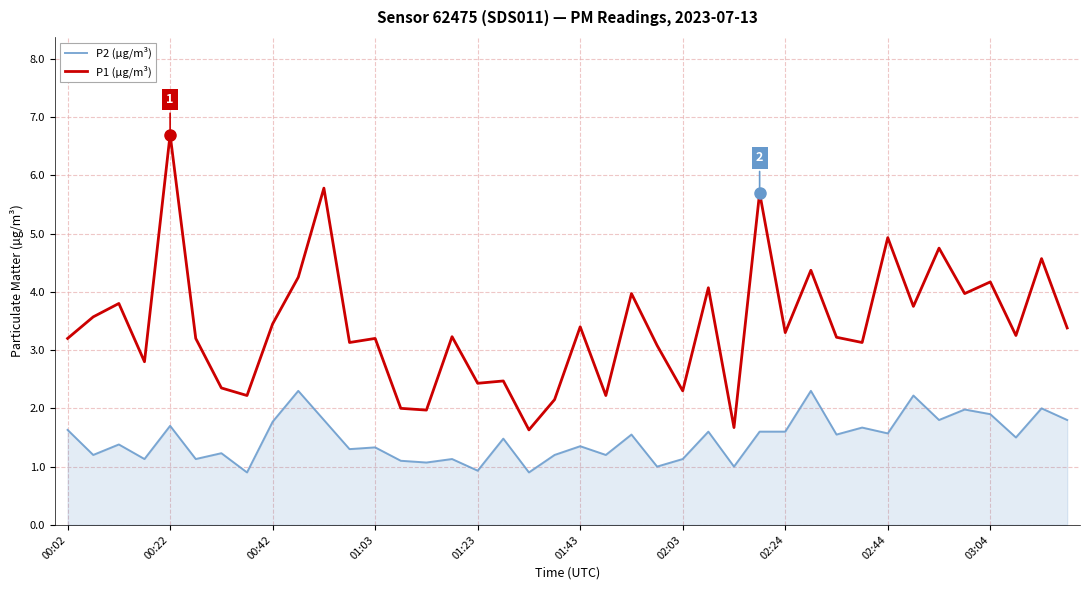

What is the smallest value displayed?

0.9